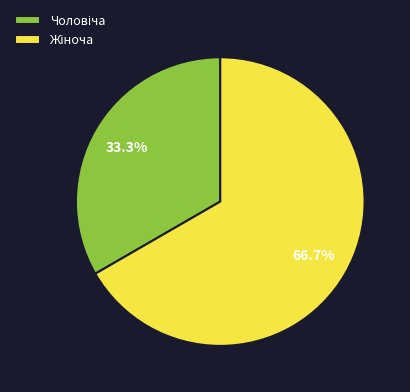

Is there a majority slice in this chart?

Yes